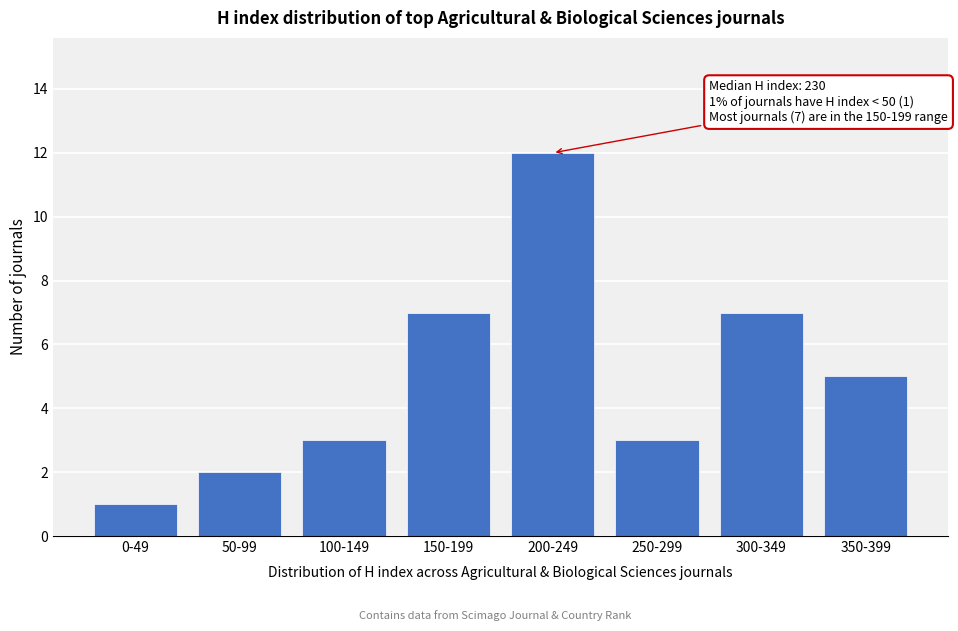

Reading right to left, list all the values displayed in this chart.

350-399=5	300-349=7	250-299=3	200-249=12	150-199=7	100-149=3	50-99=2	0-49=1